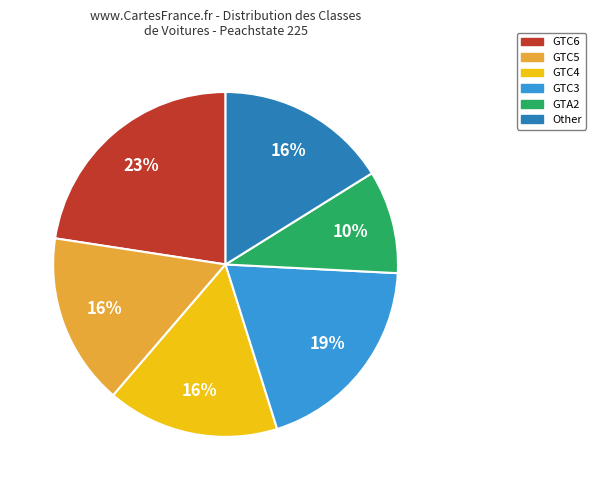

Approximately how many times larger is the value at GTC4 compared to GTC3?

0.8